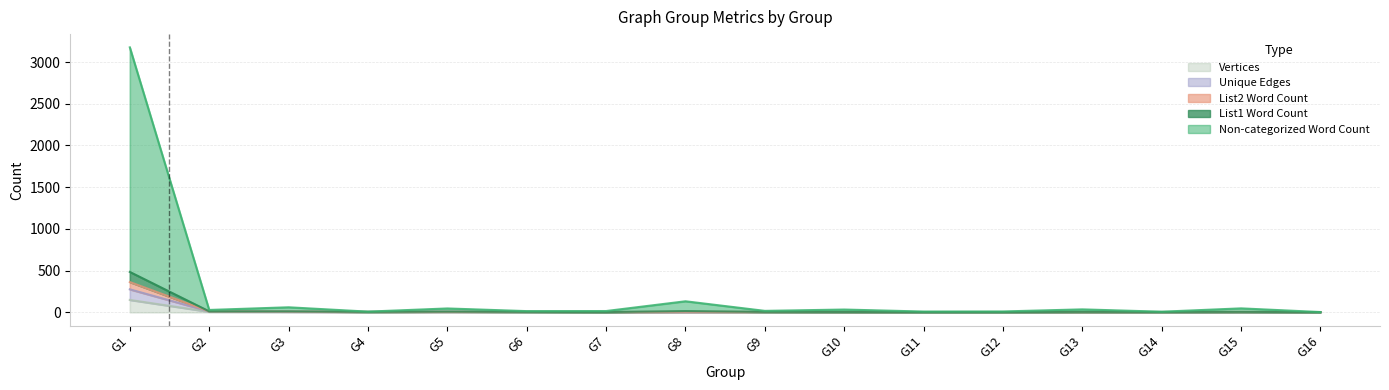

The Non-categorized Word Count series shows 10 at G12. True or false?

True